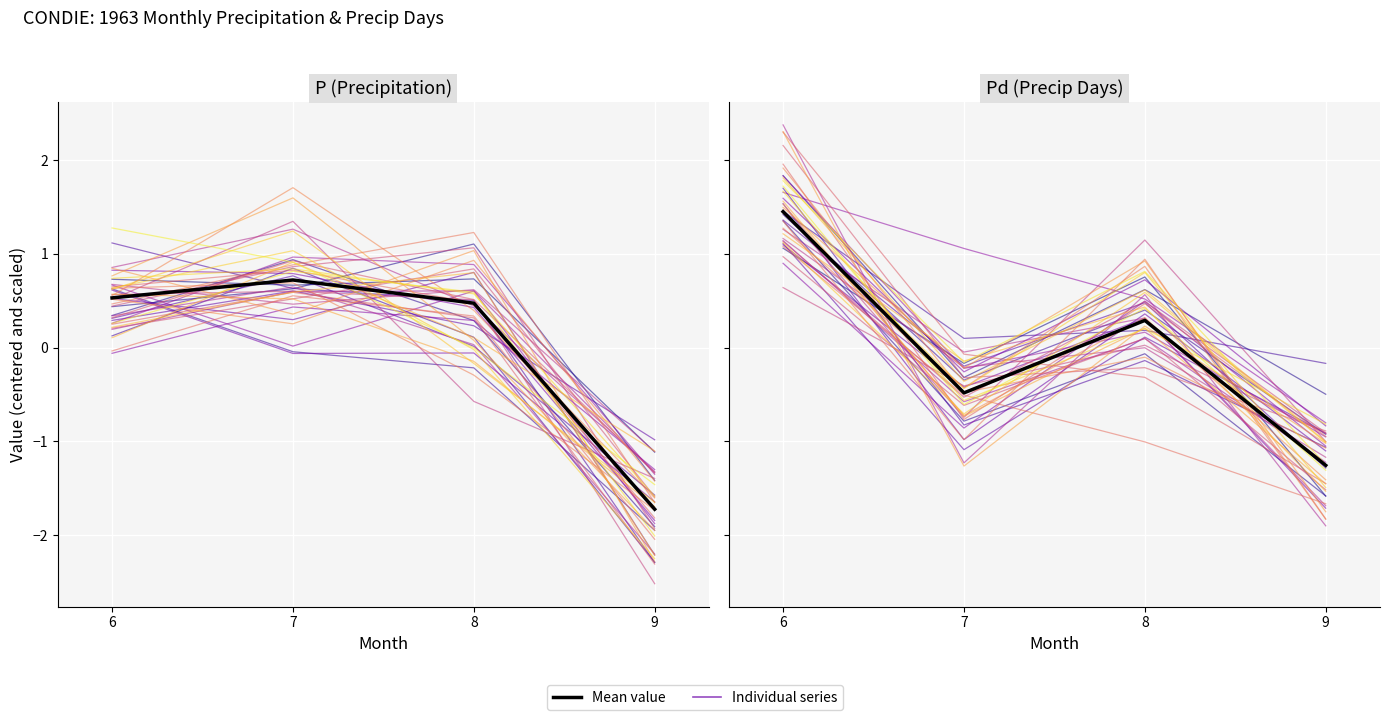

Where is Mean P (Precipitation) nearest to the value 0?

8